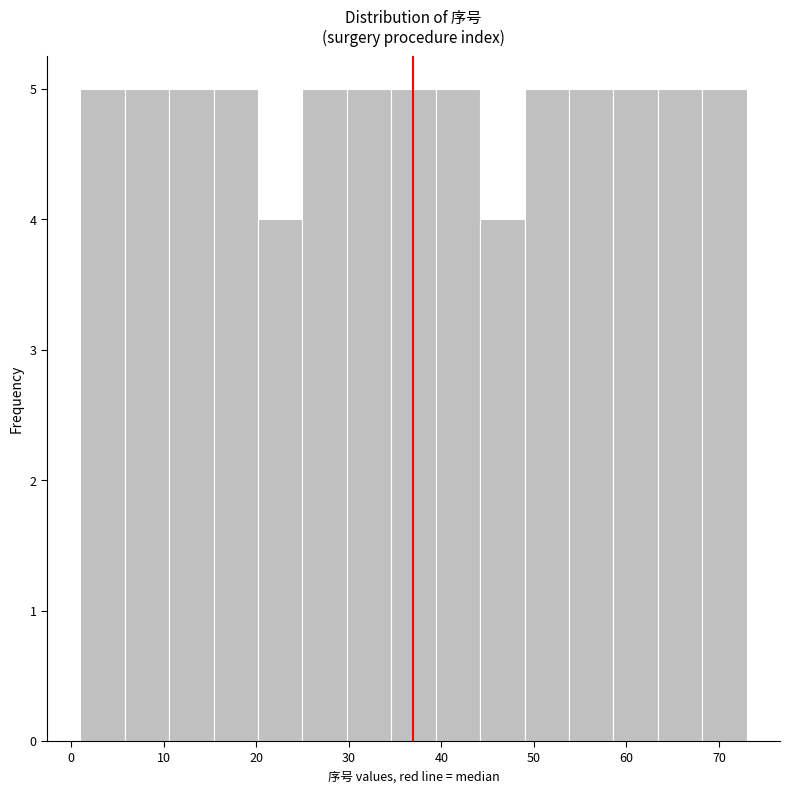

Reading left to right, list every bar in this chart as the range it spans on the x-axis followed by its height. Neither the bar edges nor the heights are printed on the chart, so give them approximately, as read against the axes.

1.0 to 5.8: 5
5.8 to 10.6: 5
10.6 to 15.4: 5
15.4 to 20.2: 5
20.2 to 25.0: 4
25.0 to 29.8: 5
29.8 to 34.6: 5
34.6 to 39.4: 5
39.4 to 44.2: 5
44.2 to 49.0: 4
49.0 to 53.8: 5
53.8 to 58.6: 5
58.6 to 63.4: 5
63.4 to 68.2: 5
68.2 to 73.0: 5